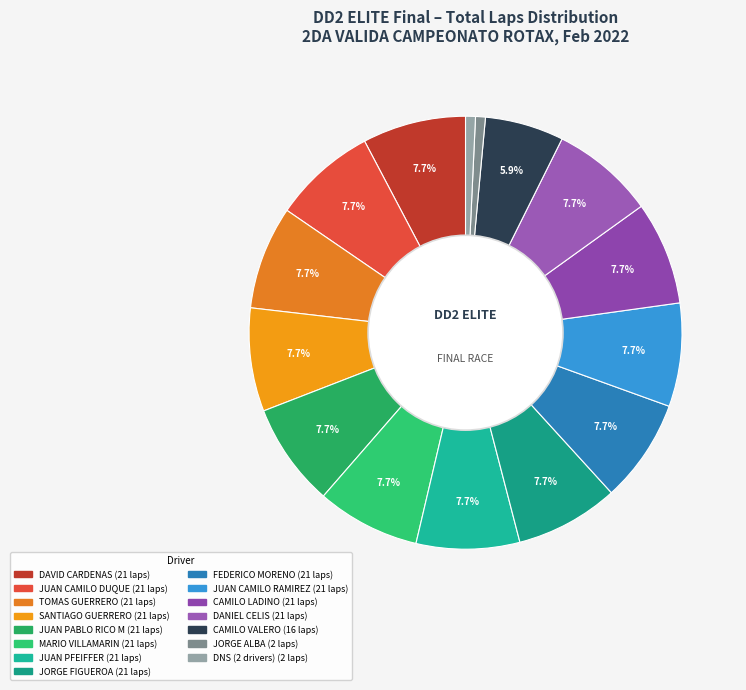

Is there a majority slice in this chart?

No